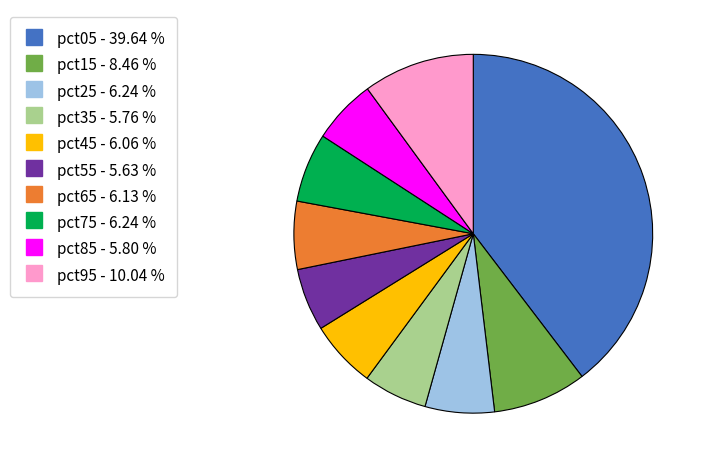

Do pct45 and pct05 together represent more than half of the pie?

No